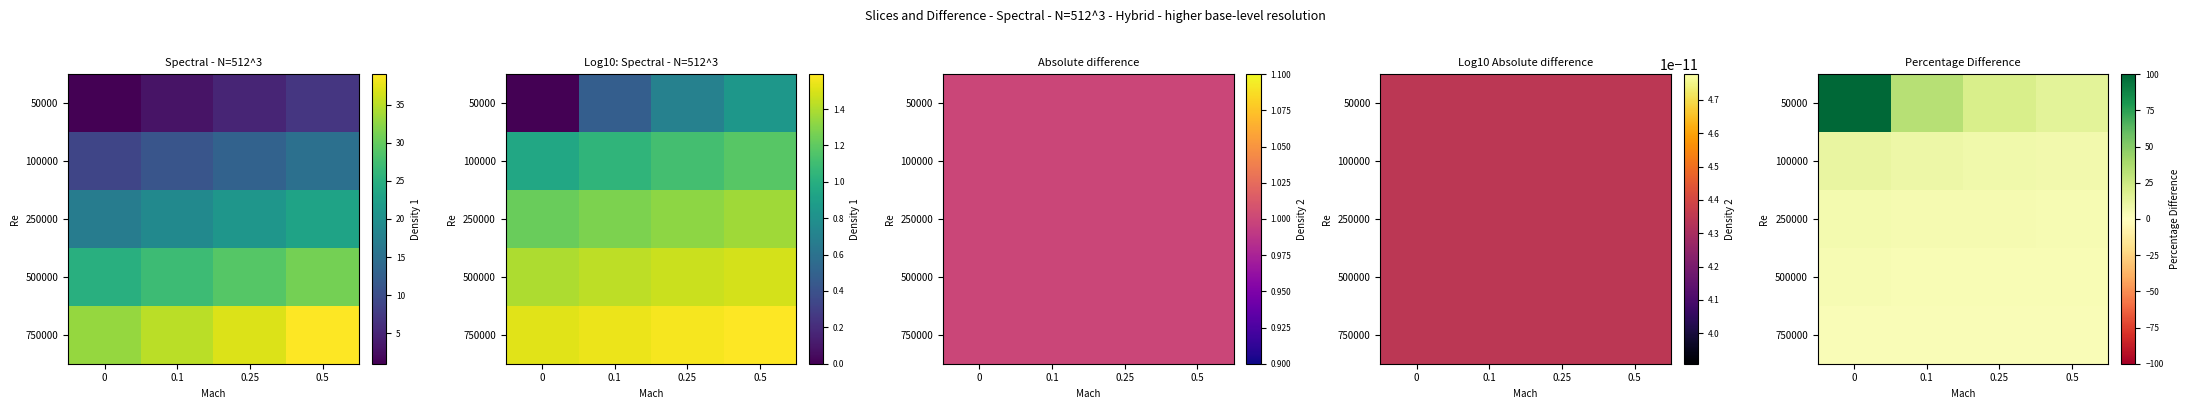

Which series has the largest range (max minus min)?

50000